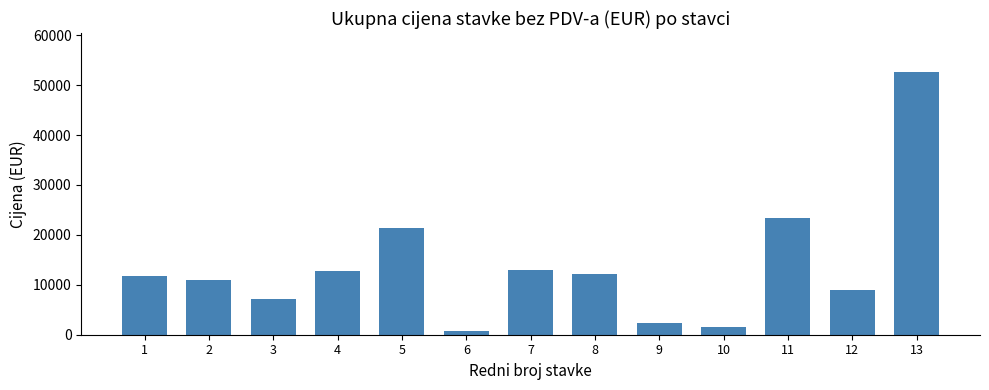

Is it true that the value at 8 is 12252.0?

True